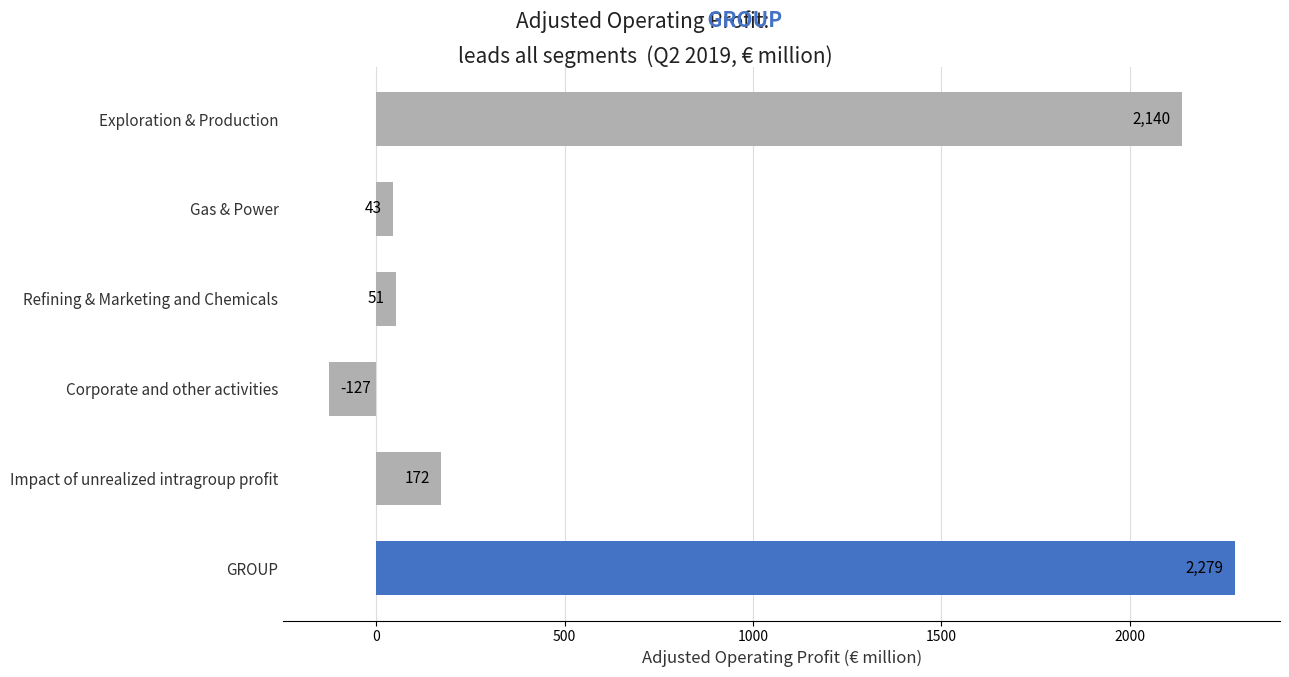

Does the chart contain stacked bars?

No